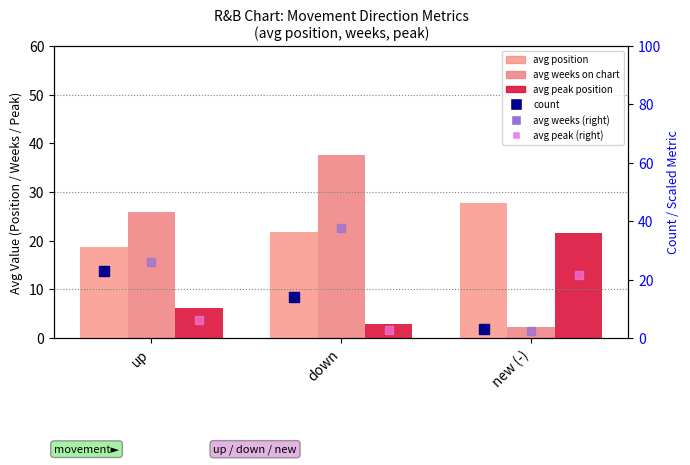

At how many categories does at least one series exceed 24?

3